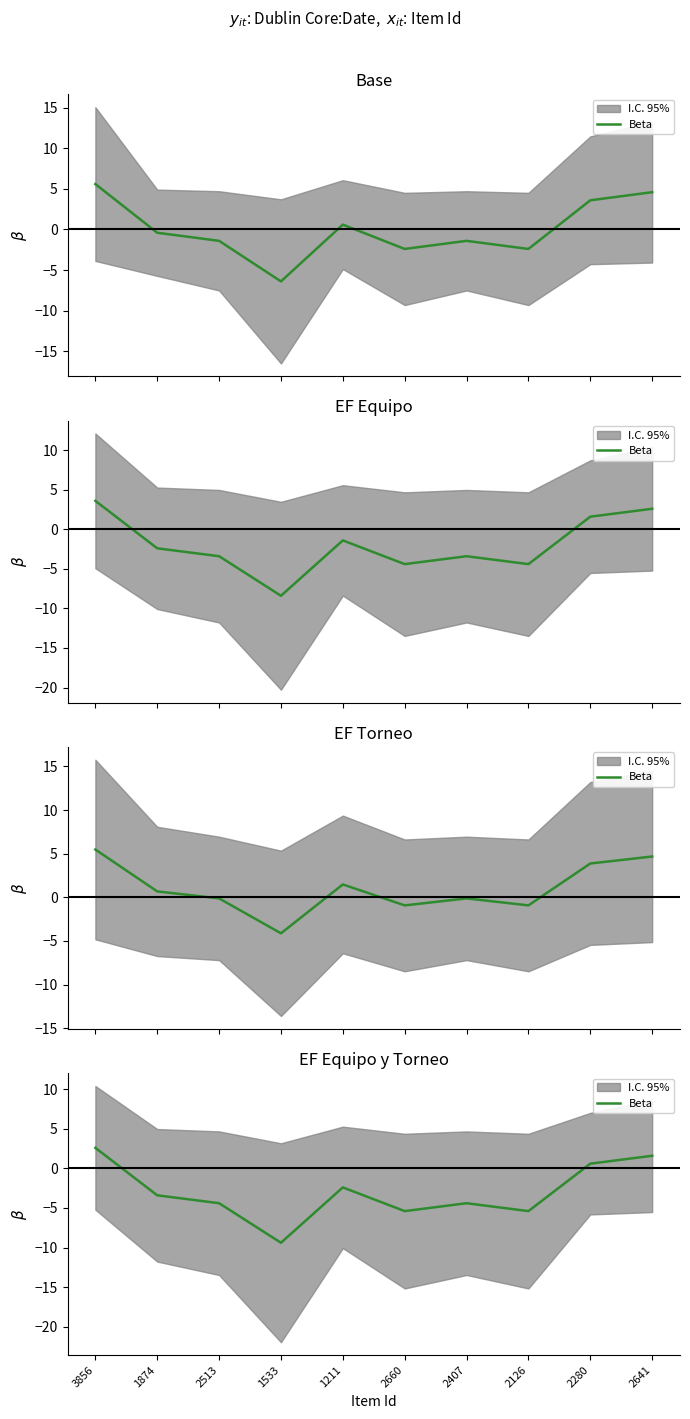

Is this an area chart (filled region under the line)?

No